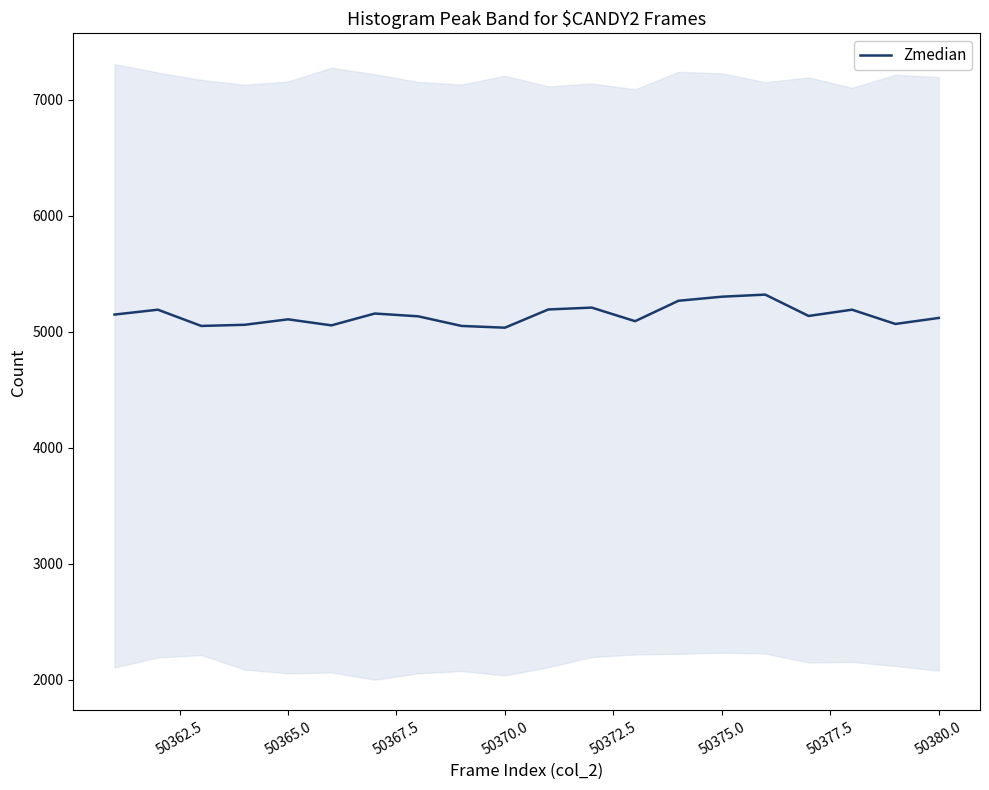

What is the minimum value for Zmedian?

5034